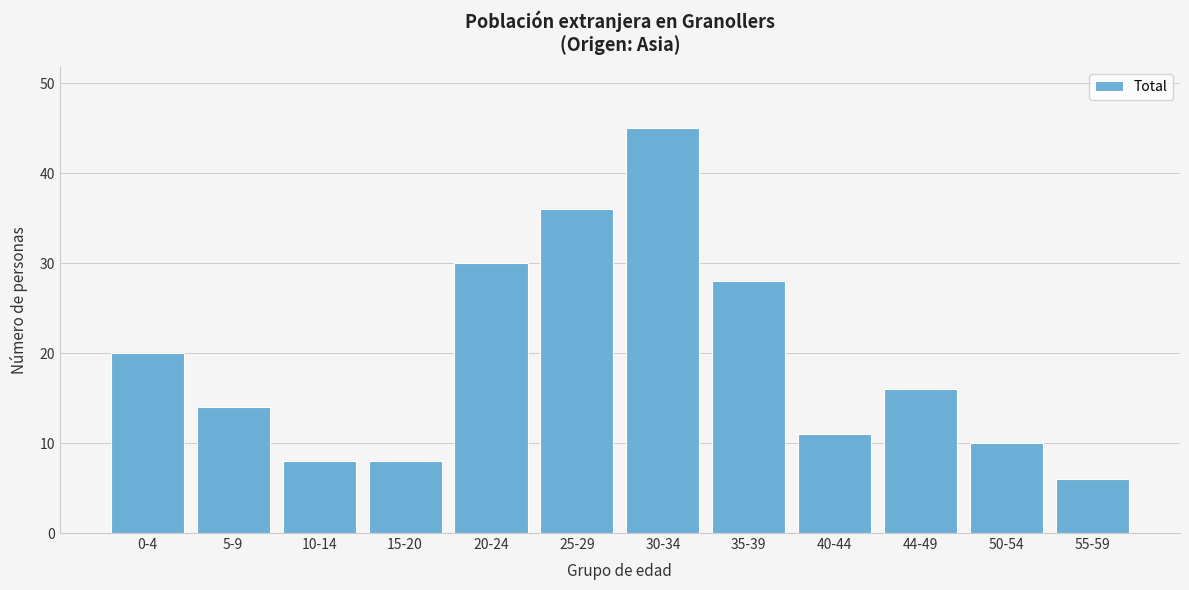

Reading left to right, list all the values displayed in this chart.

0-4=20	5-9=14	10-14=8	15-20=8	20-24=30	25-29=36	30-34=45	35-39=28	40-44=11	44-49=16	50-54=10	55-59=6